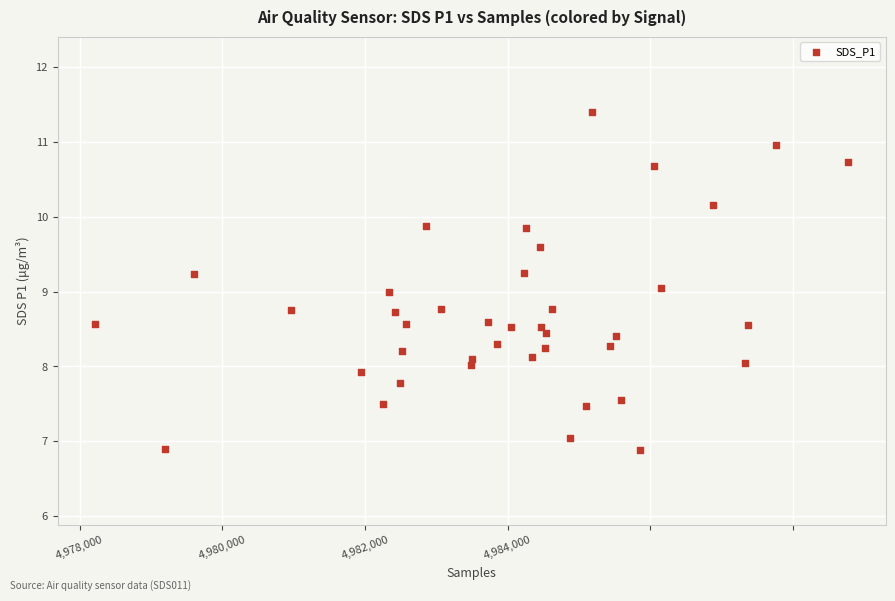

What is the range of X values (max minus min)?

10555.0